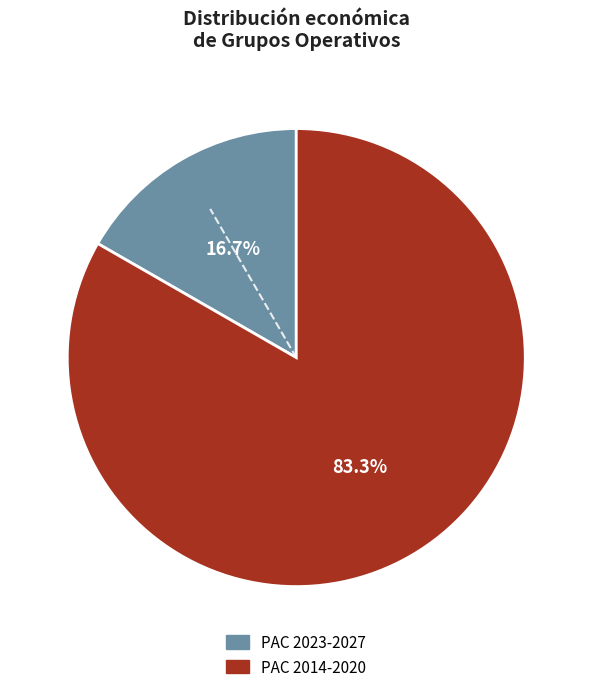

Which category has the biggest portion of the pie?

PAC 2014-2020